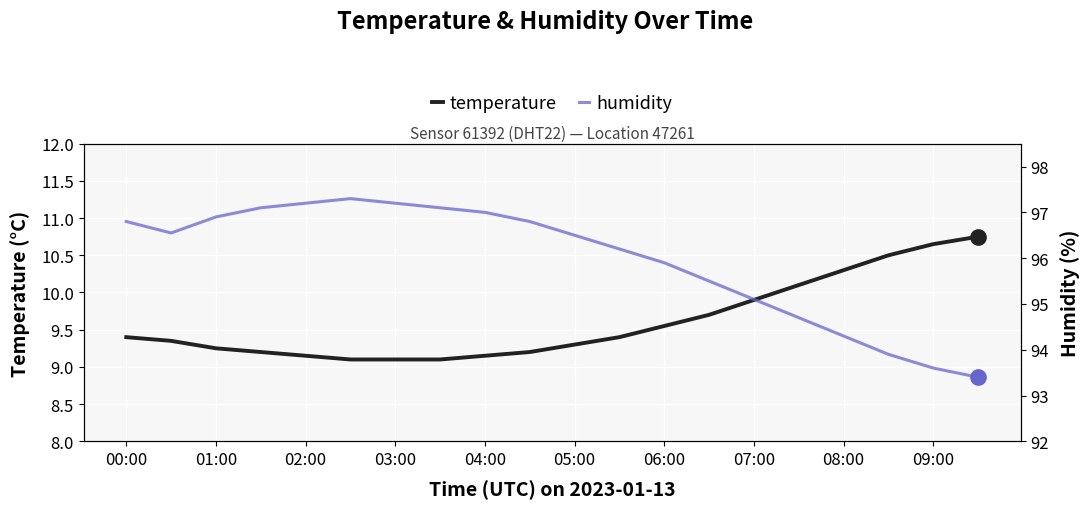

True or false: temperature and humidity cross at least once.

False